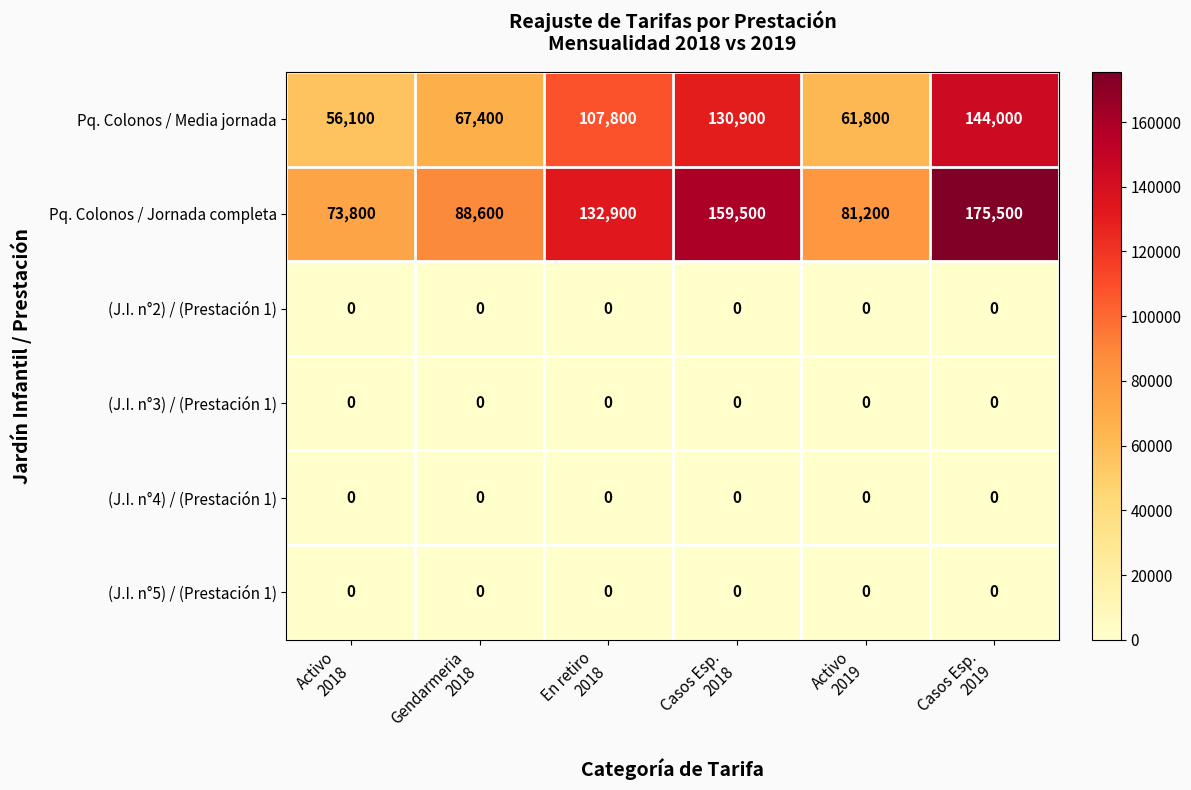

Which series changed the most between Gendarmeria
2018 and Casos Esp.
2018?

Pq. Colonos / Jornada completa